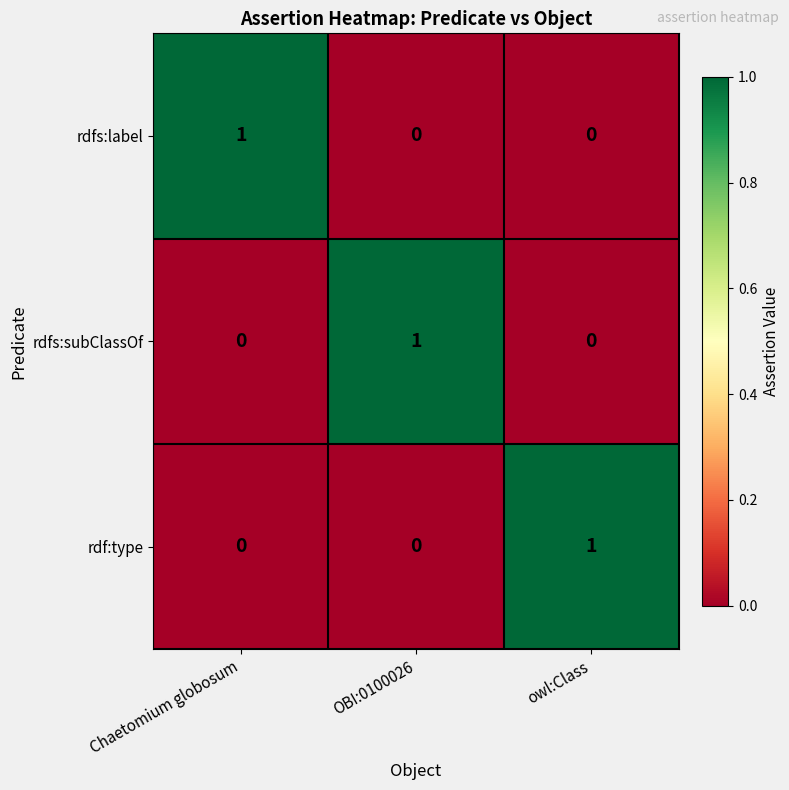

At how many categories does at least one series exceed 0?

3